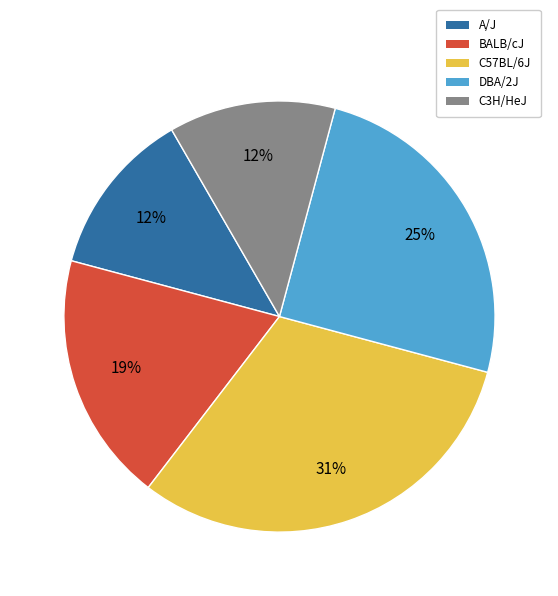

Does A/J account for over 50% of the chart?

No